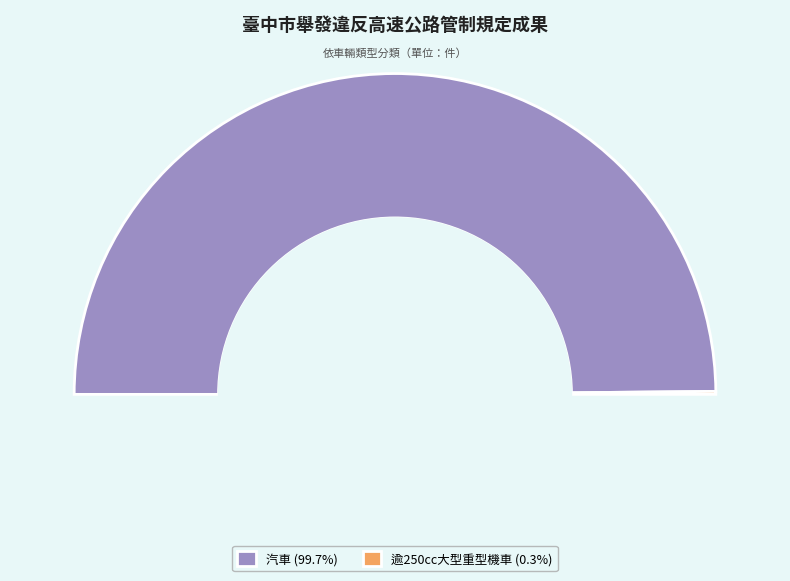

Does any single category account for the majority?

Yes